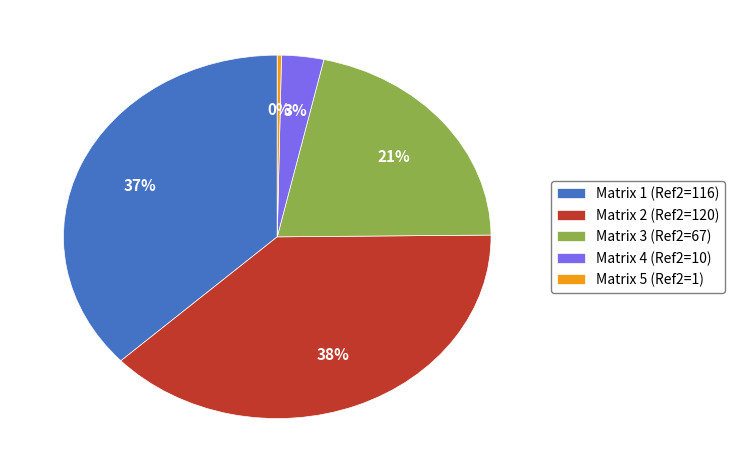

How many segments does this pie chart have?

5